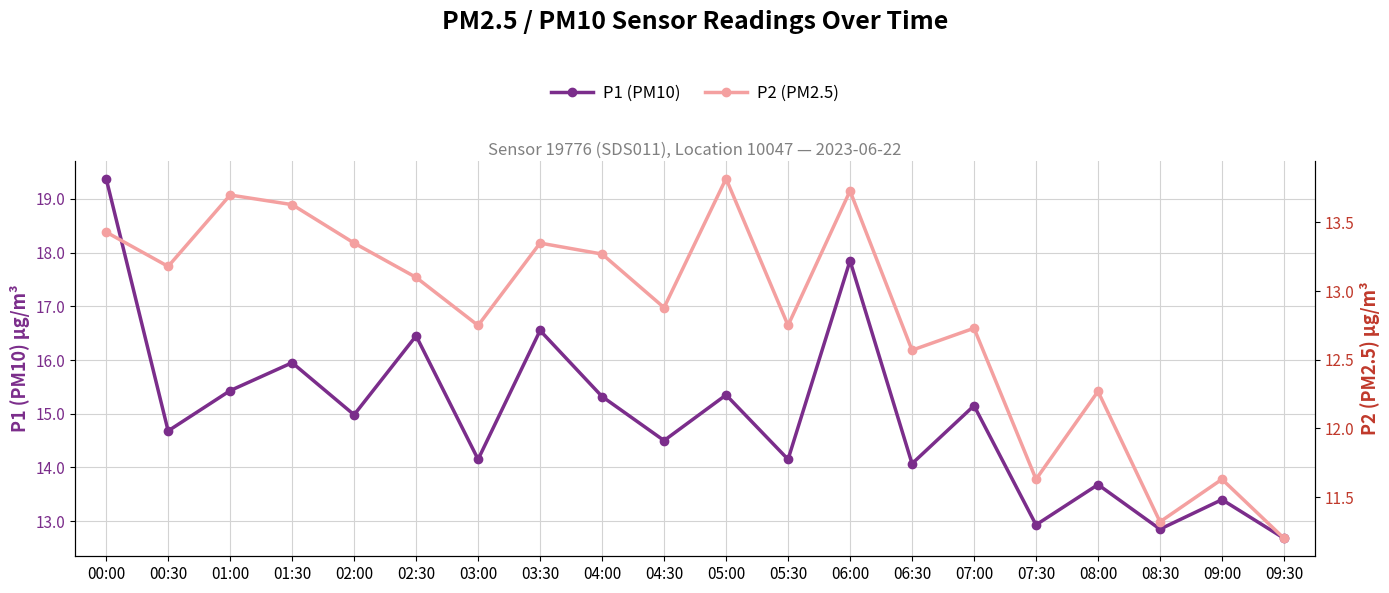

At which category does P2 (PM2.5) reach its first local peak?

01:00